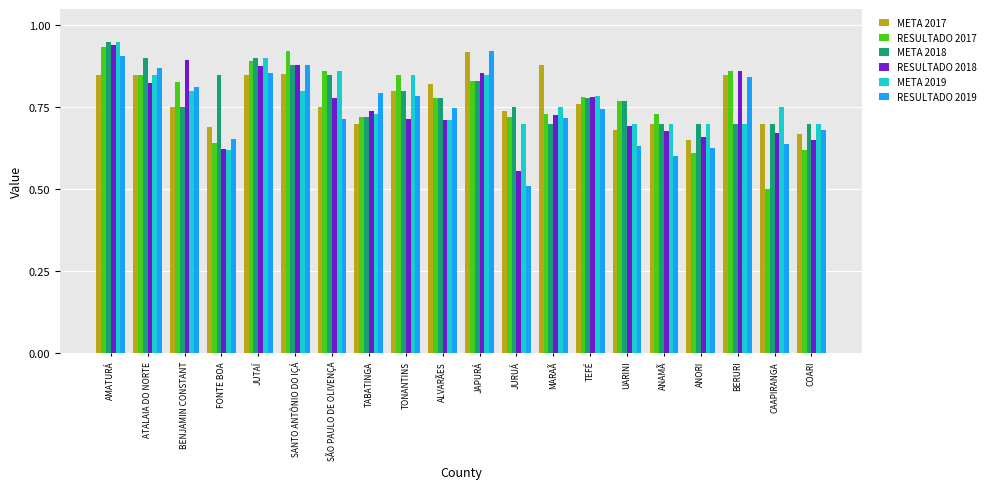

The META 2017 series shows 0.7 at CAAPIRANGA. True or false?

True